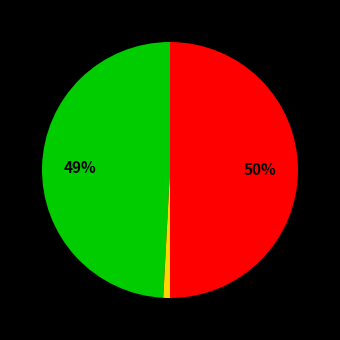

To the nearest percent, what is the average slice percentage?

33%